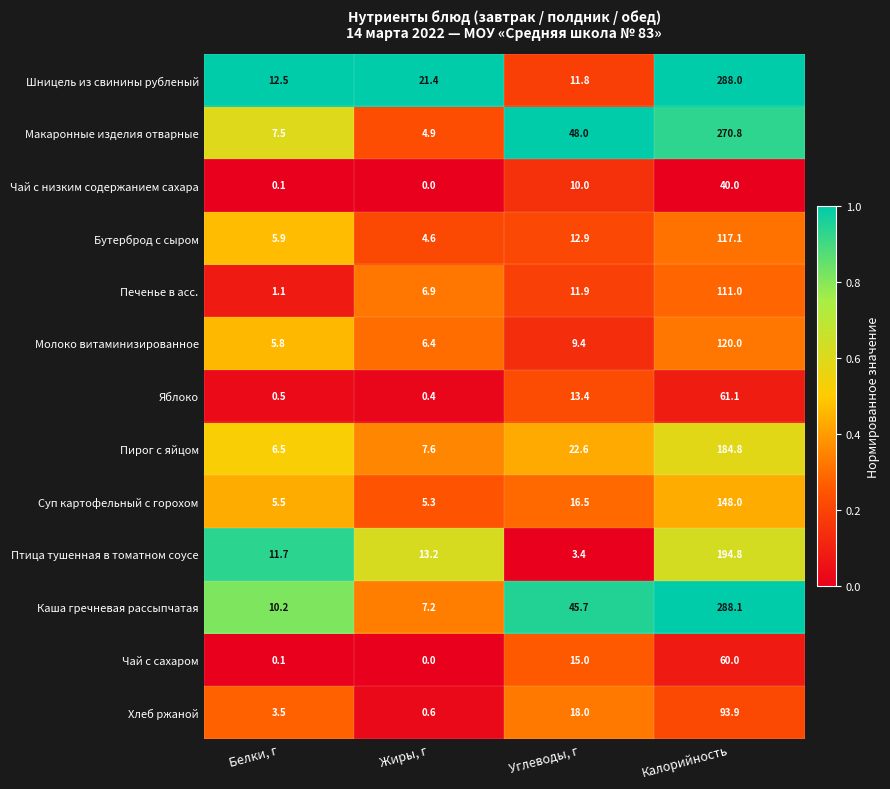

Which series changed the most between Жиры, г and Углеводы, г?

Макаронные изделия отварные